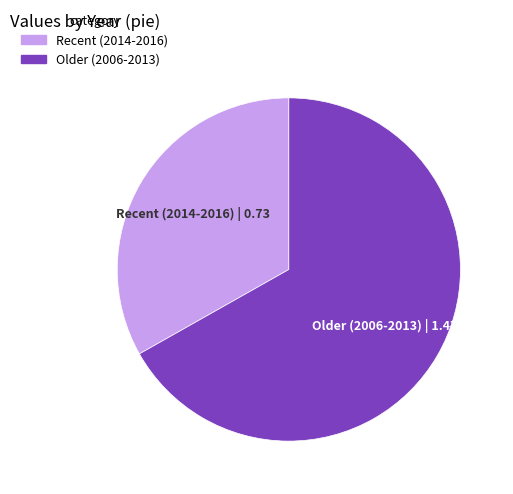

Combined, do Recent (2014-2016) and Older (2006-2013) account for over 50%?

Yes